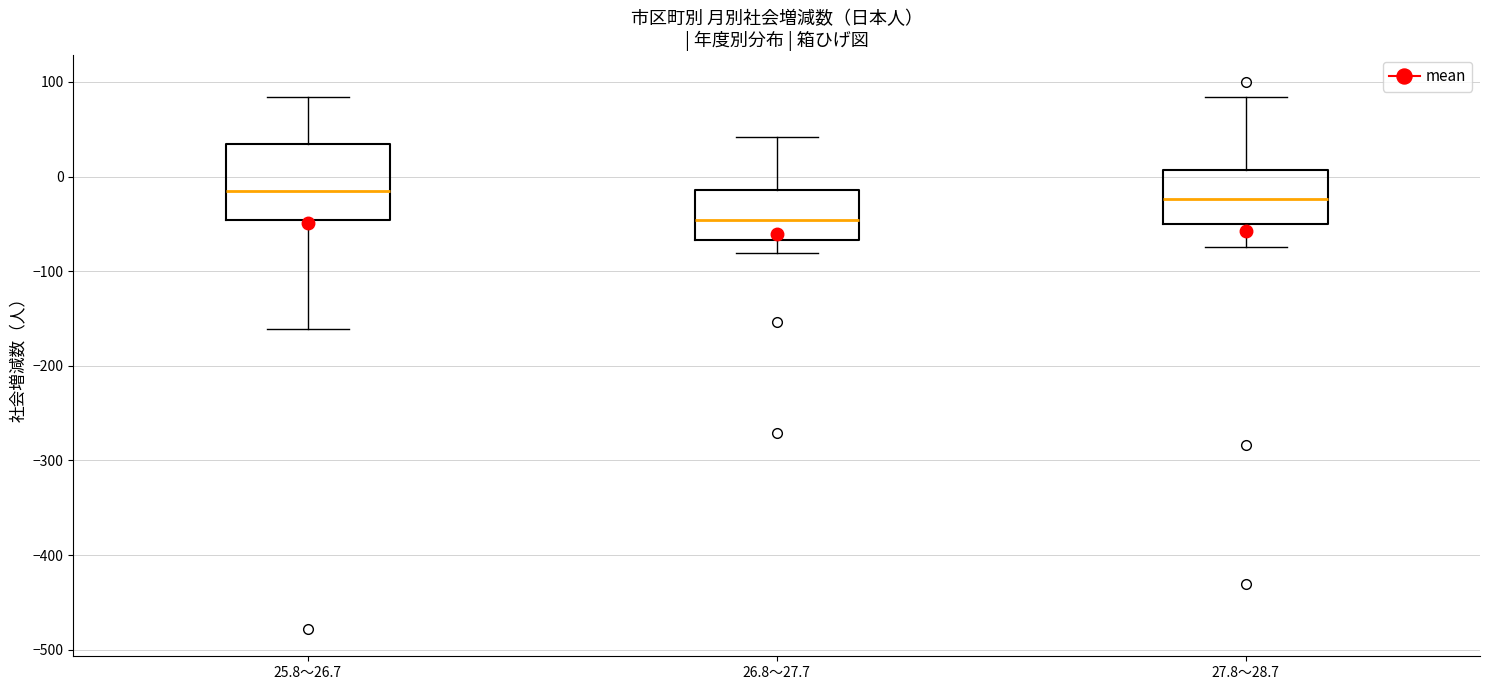

Reading left to right, read every box against the y-axis: the position of its median line, the range the box covers, and the ends of its whiskers. The values are not printed on the chart, so give them approximately, as read against the axis.

25.8～26.7: median -20, box -50 to 30, whiskers -160 to 80
26.8～27.7: median -50, box -70 to -10, whiskers -80 to 40
27.8～28.7: median -20, box -50 to 10, whiskers -70 to 80